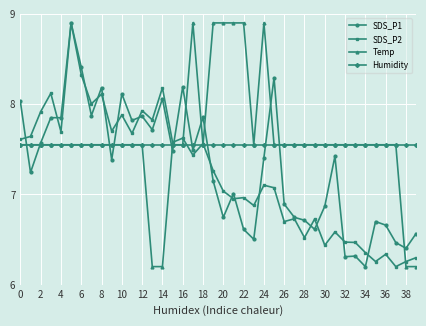

True or false: SDS_P2 has more than 0 interior local peaks.

True